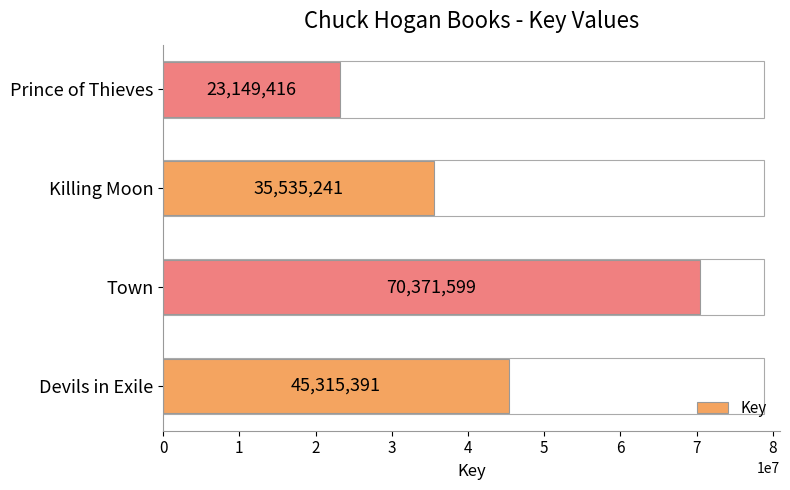

Does the chart contain stacked bars?

No